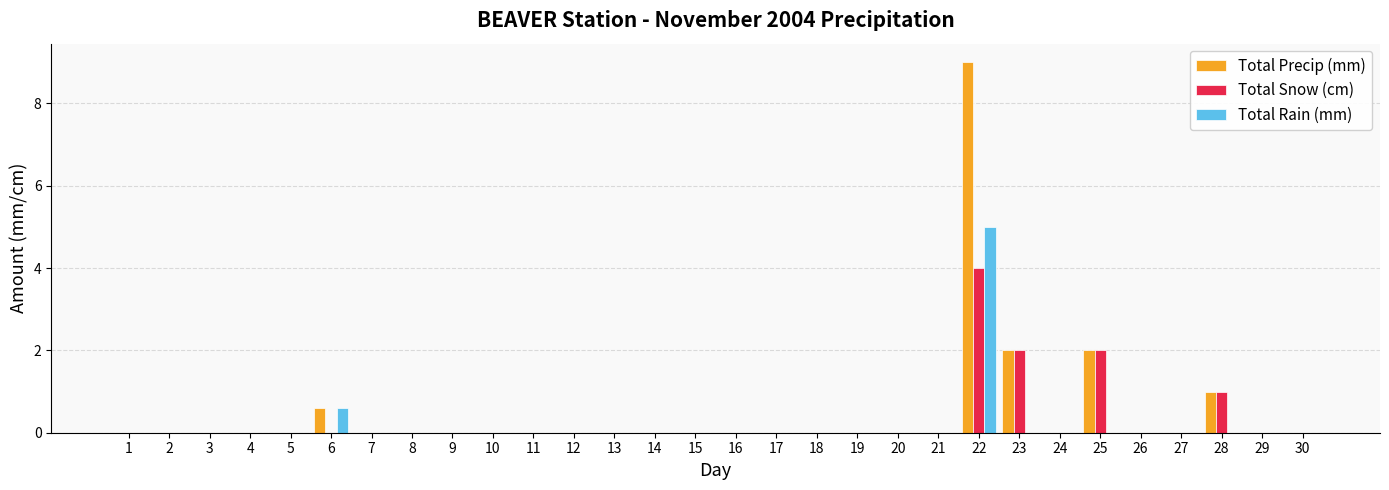

What is the maximum value shown in the chart?

9.0